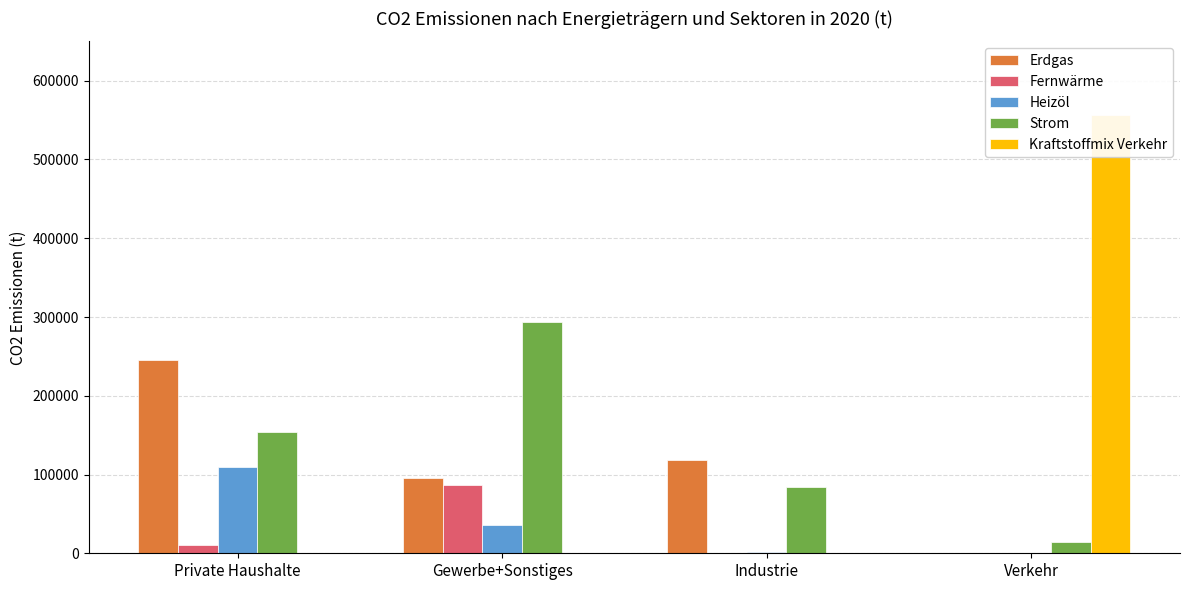

What is the average value of the Fernwärme series?

24367.8